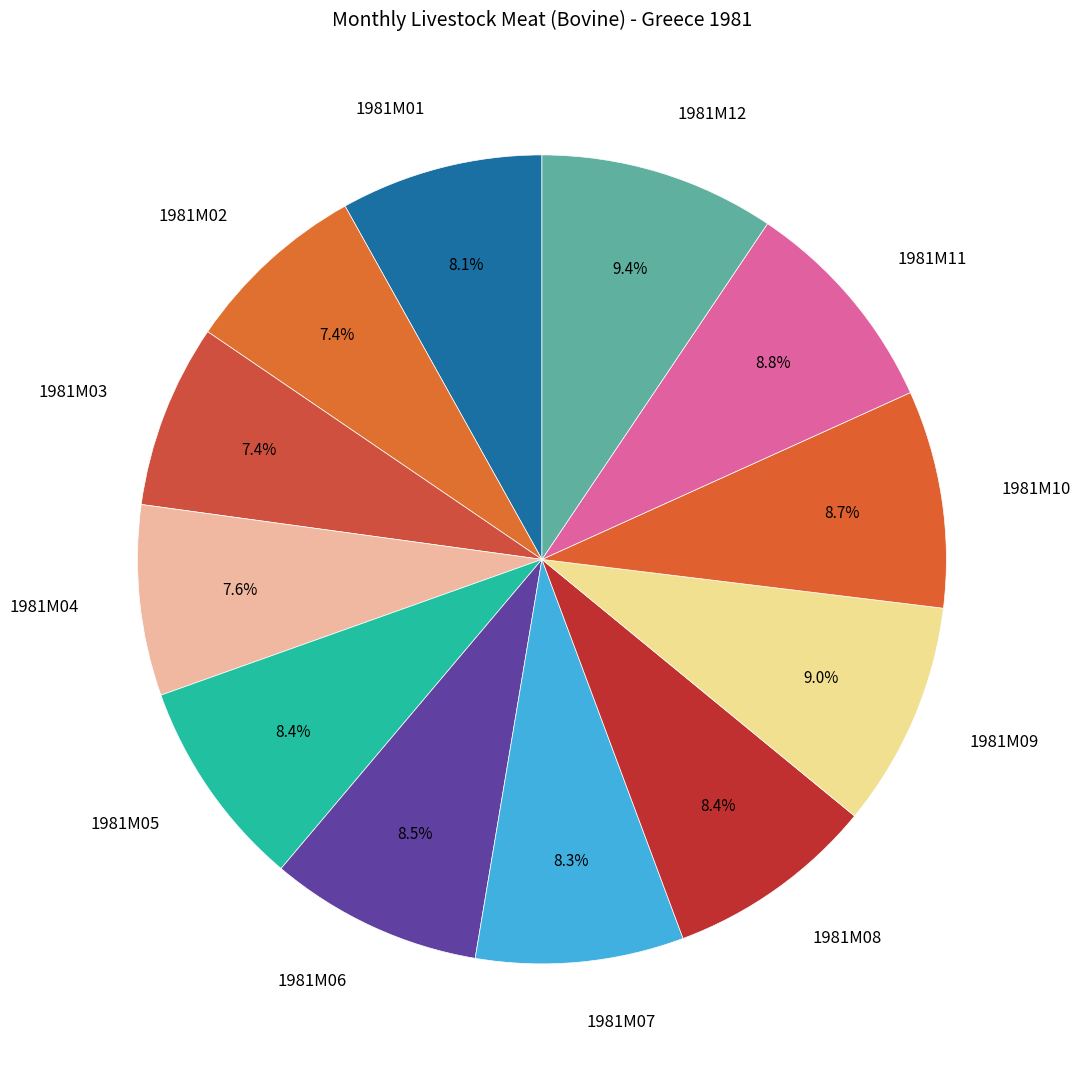

Does 1981M06 account for over 50% of the chart?

No